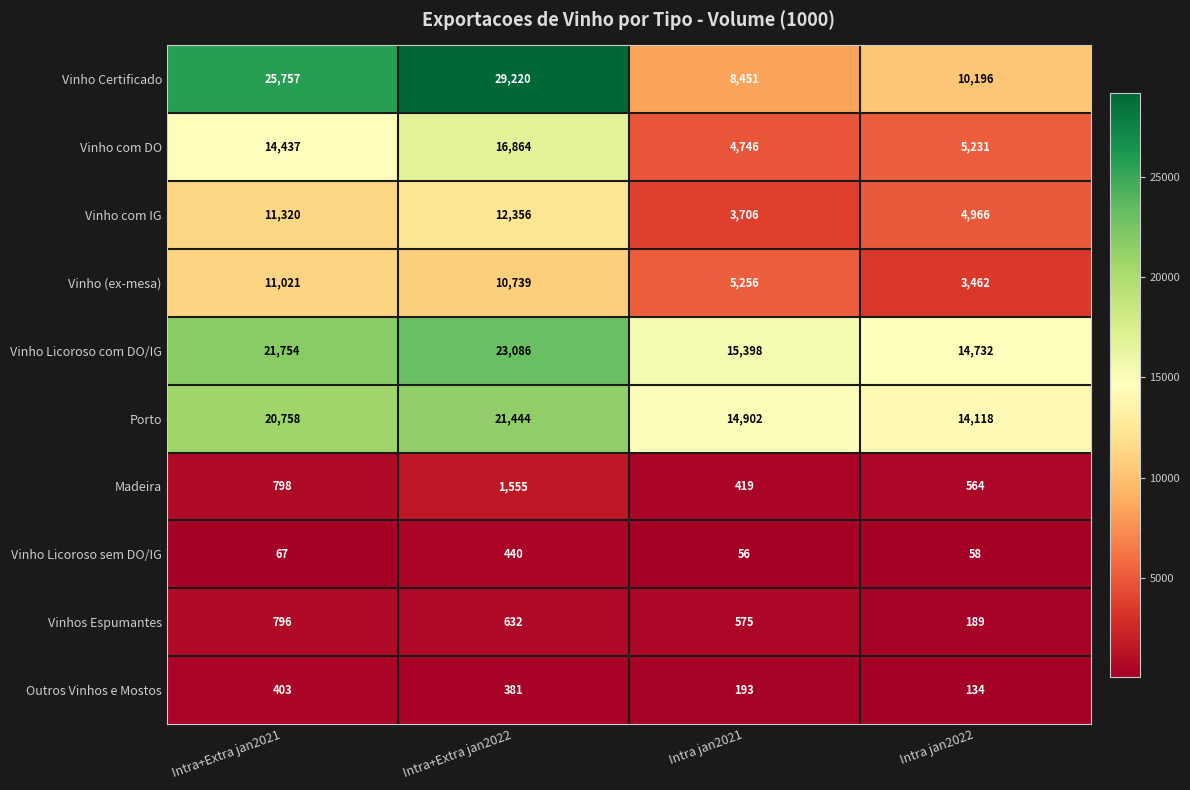

Which series changed the most between Intra+Extra jan2021 and Intra jan2021?

Vinho Certificado